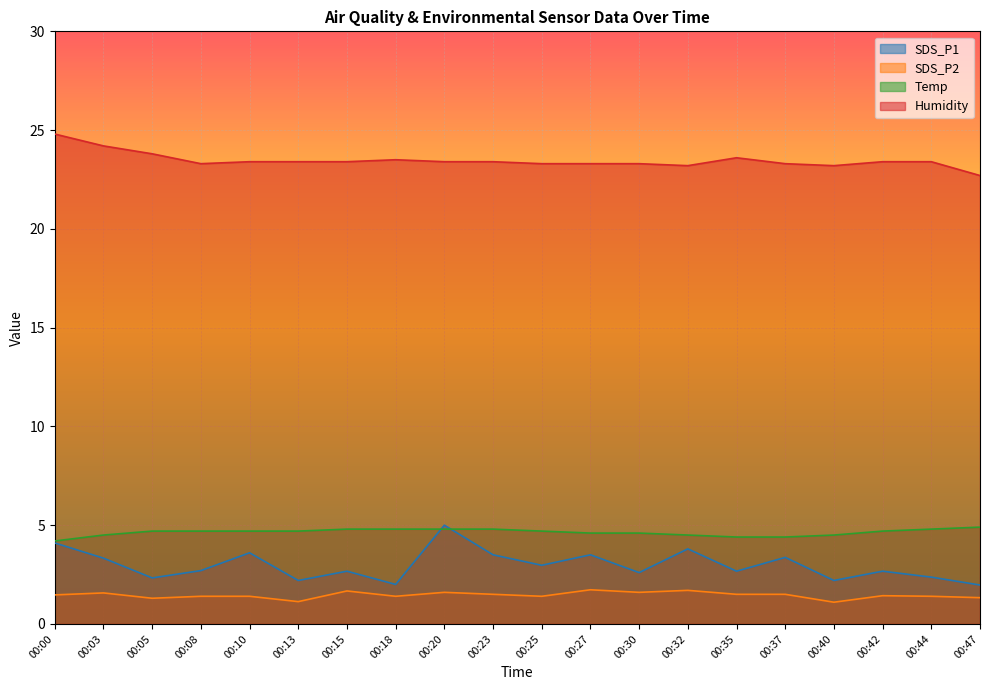

Where is Temp nearest to the value 4?

00:00